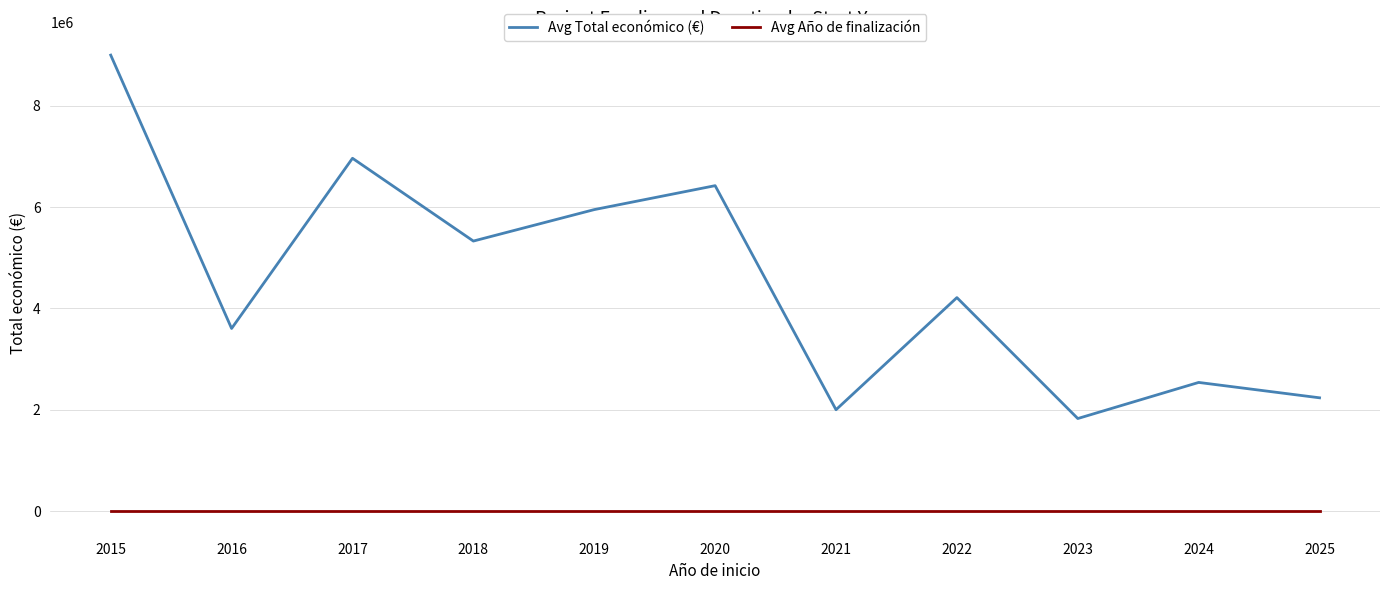

Which series has the largest range (max minus min)?

Avg Total económico (€)